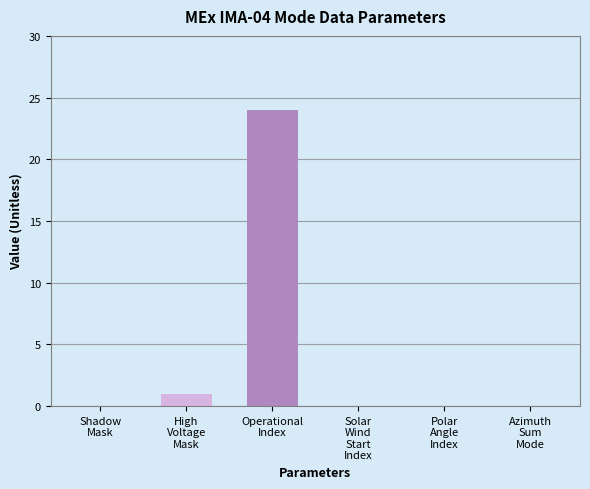

Is it true that the value at Polar
Angle
Index is 15?

False